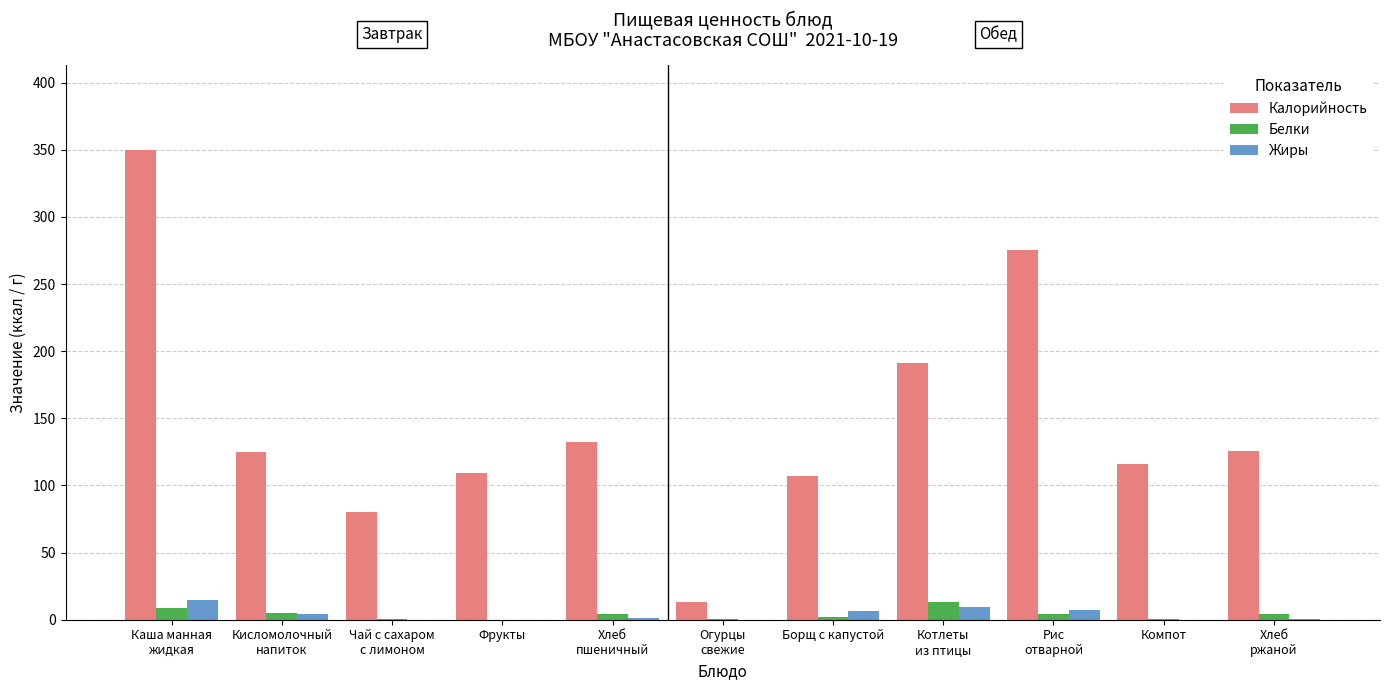

What is the maximum value for Калорийность?

350.0